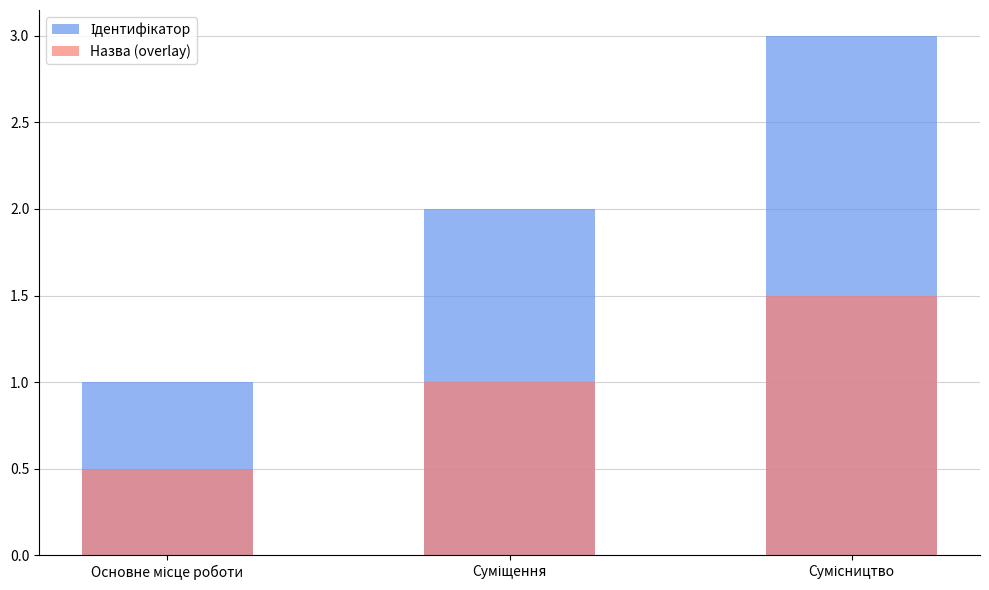

What is the difference between the highest and lowest values at Суміщення?

1.0